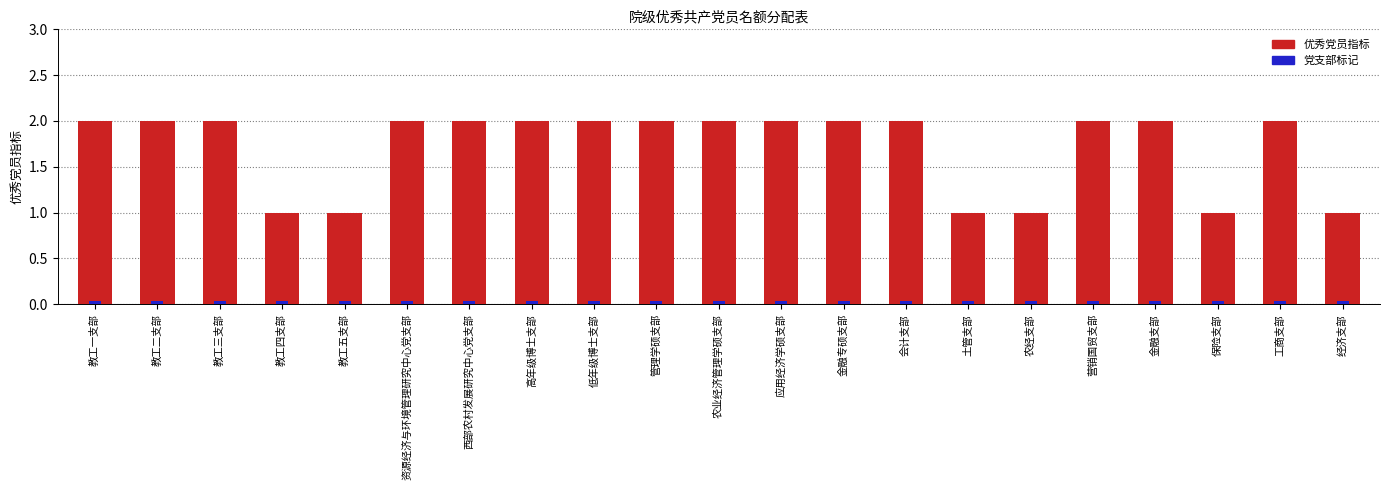

List the labels in order of value, largest first.

教工一支部, 教工二支部, 教工三支部, 资源经济与环境管理研究中心党支部, 西部农村发展研究中心党支部, 高年级博士支部, 低年级博士支部, 管理学硕支部, 农业经济管理学硕支部, 应用经济学硕支部, 金融专硕支部, 会计支部, 营销国贸支部, 金融支部, 工商支部, 教工四支部, 教工五支部, 土管支部, 农经支部, 保险支部, 经济支部